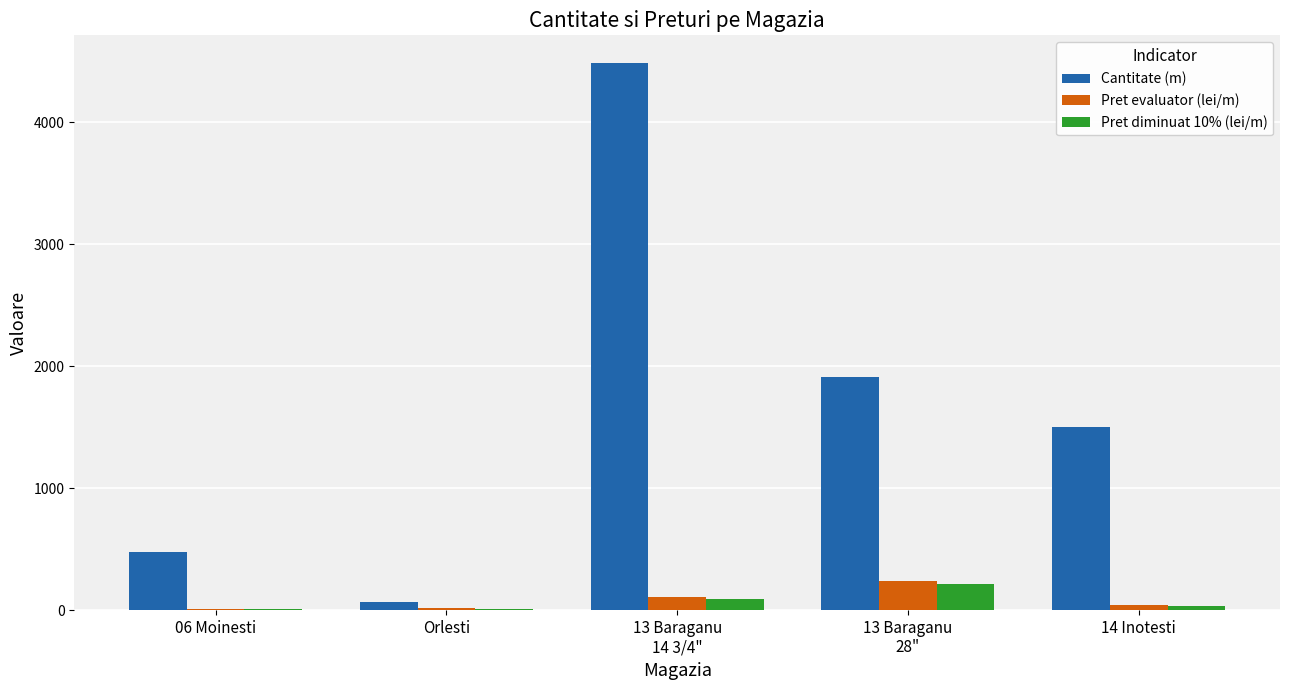

At which category does the chart reach its peak across all series?

13 Baraganu
14 3/4"